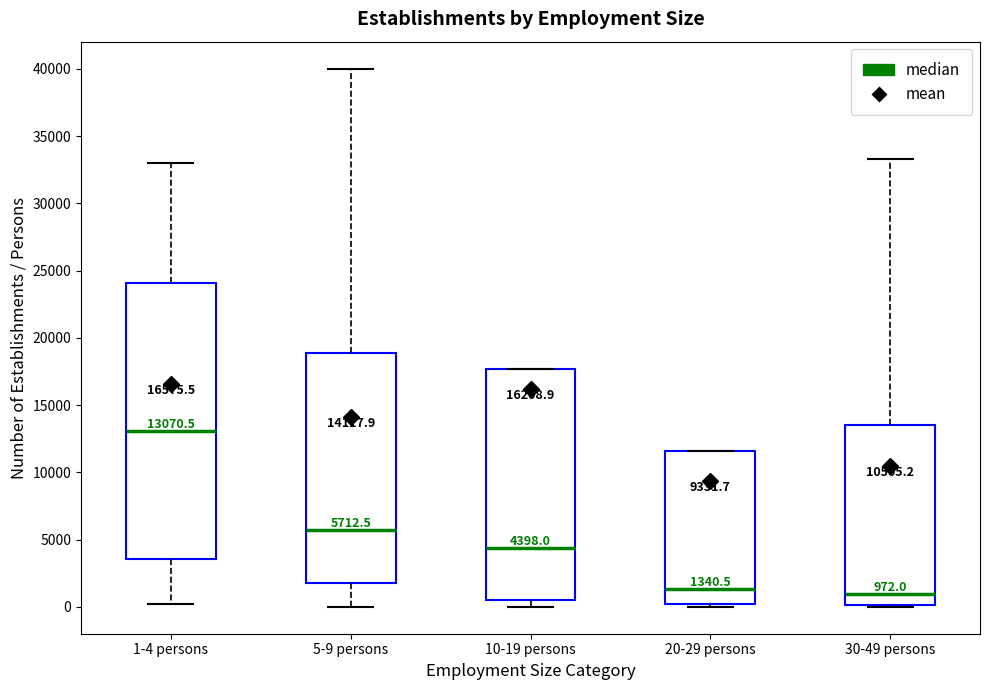

Comparing the boxes themselves (not the whiskers), which one is the tallest?

1-4 persons